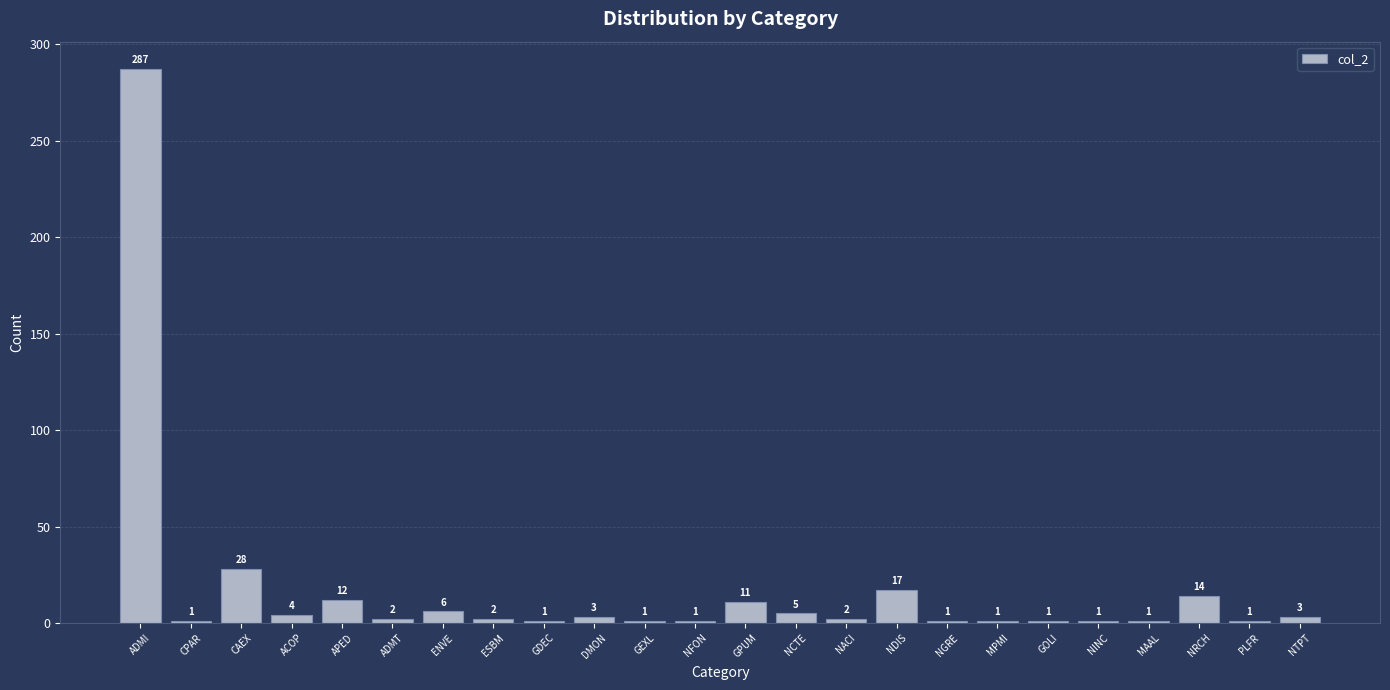

Is it true that the value at ADMI is 287?

True